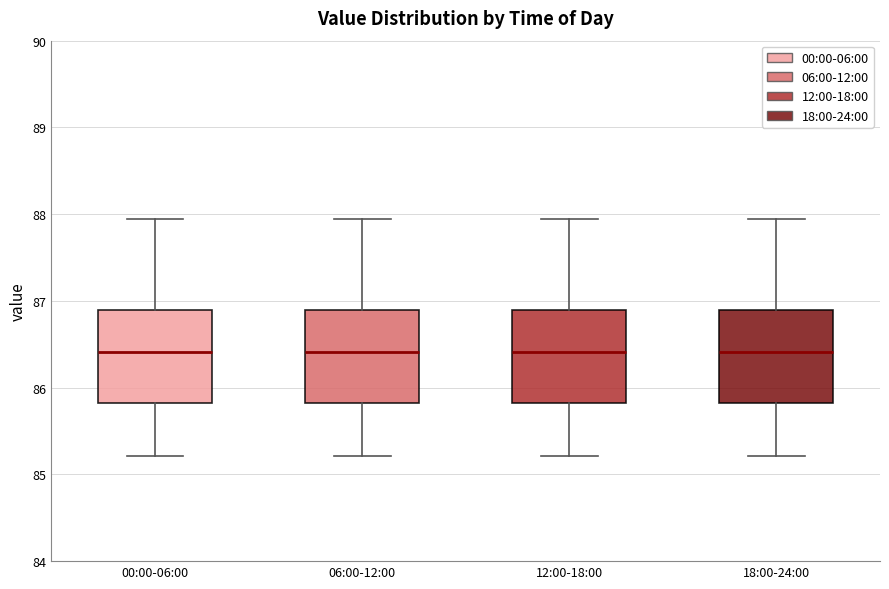

Reading left to right, transcribe this box plot: for each box, give where its median line is, the range the box spans, and where its two whiskers end, as read against the y-axis. The values are not printed on the chart, so give them approximately, as read against the axis.

00:00-06:00: median 86.4, box 85.8 to 86.9, whiskers 85.2 to 87.9
06:00-12:00: median 86.4, box 85.8 to 86.9, whiskers 85.2 to 87.9
12:00-18:00: median 86.4, box 85.8 to 86.9, whiskers 85.2 to 87.9
18:00-24:00: median 86.4, box 85.8 to 86.9, whiskers 85.2 to 87.9